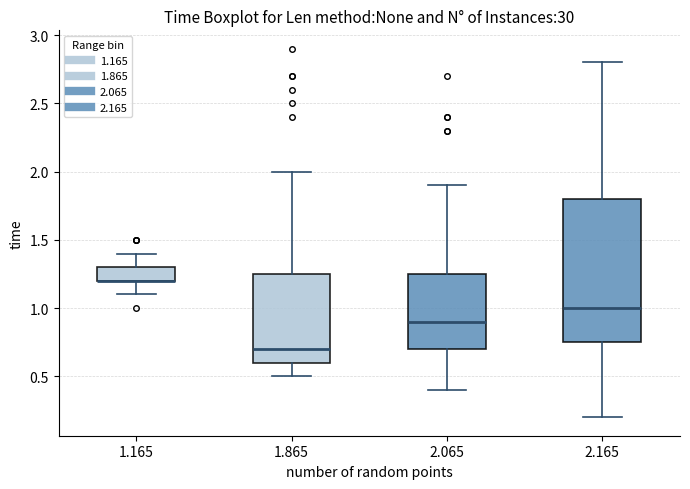

Reading left to right, read every box against the y-axis: the position of its median line, the range the box covers, and the ends of its whiskers. The values are not printed on the chart, so give them approximately, as read against the axis.

1.165: median 1.20 (drawn on the box's lower edge), box 1.20 to 1.30, whiskers 1.10 to 1.40
1.865: median 0.70, box 0.60 to 1.25, whiskers 0.50 to 2.00
2.065: median 0.90, box 0.70 to 1.25, whiskers 0.40 to 1.90
2.165: median 1.00, box 0.75 to 1.80, whiskers 0.20 to 2.80